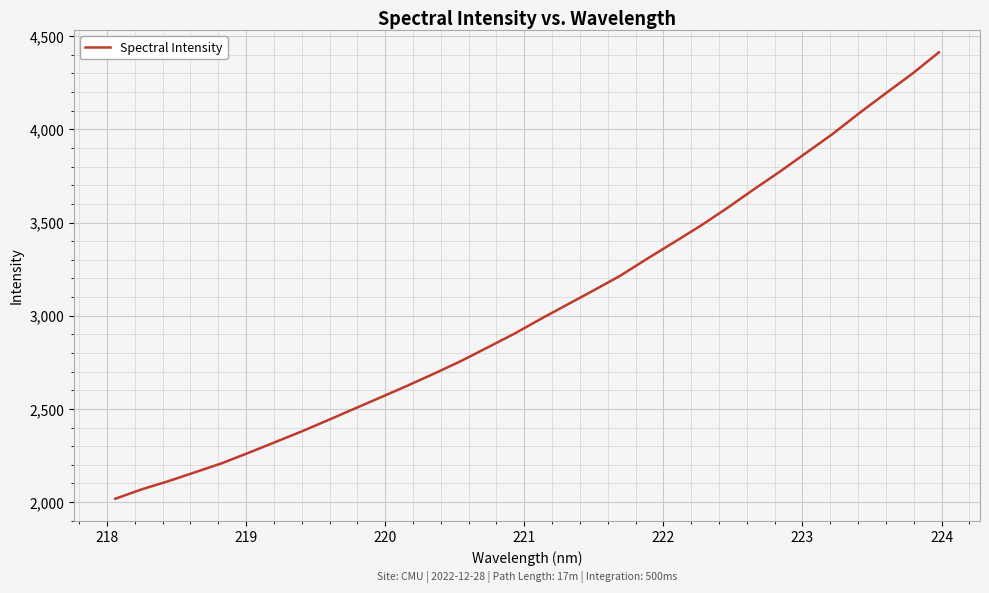

What is the maximum value shown in the chart?

4413.2